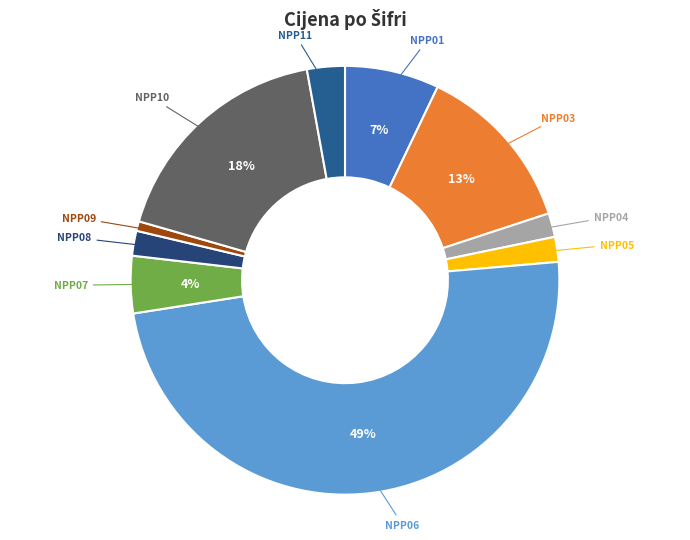

Between NPP01 and NPP03, which is larger?

NPP03